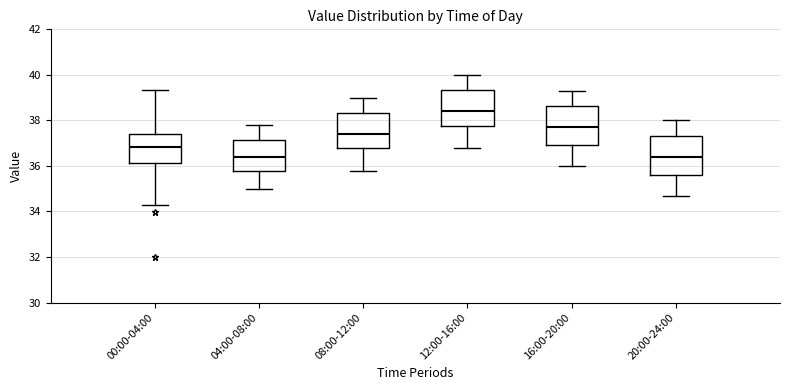

Reading left to right, transcribe this box plot: for each box, give where its median line is, the range the box spans, and where its two whiskers end, as read against the y-axis. The values are not printed on the chart, so give them approximately, as read against the axis.

00:00-04:00: median 36.8, box 36.2 to 37.4, whiskers 34.4 to 39.4
04:00-08:00: median 36.4, box 35.8 to 37.2, whiskers 35.0 to 37.8
08:00-12:00: median 37.4, box 36.8 to 38.4, whiskers 35.8 to 39.0
12:00-16:00: median 38.4, box 37.8 to 39.4, whiskers 36.8 to 40.0
16:00-20:00: median 37.8, box 37.0 to 38.6, whiskers 36.0 to 39.4
20:00-24:00: median 36.4, box 35.6 to 37.4, whiskers 34.8 to 38.0